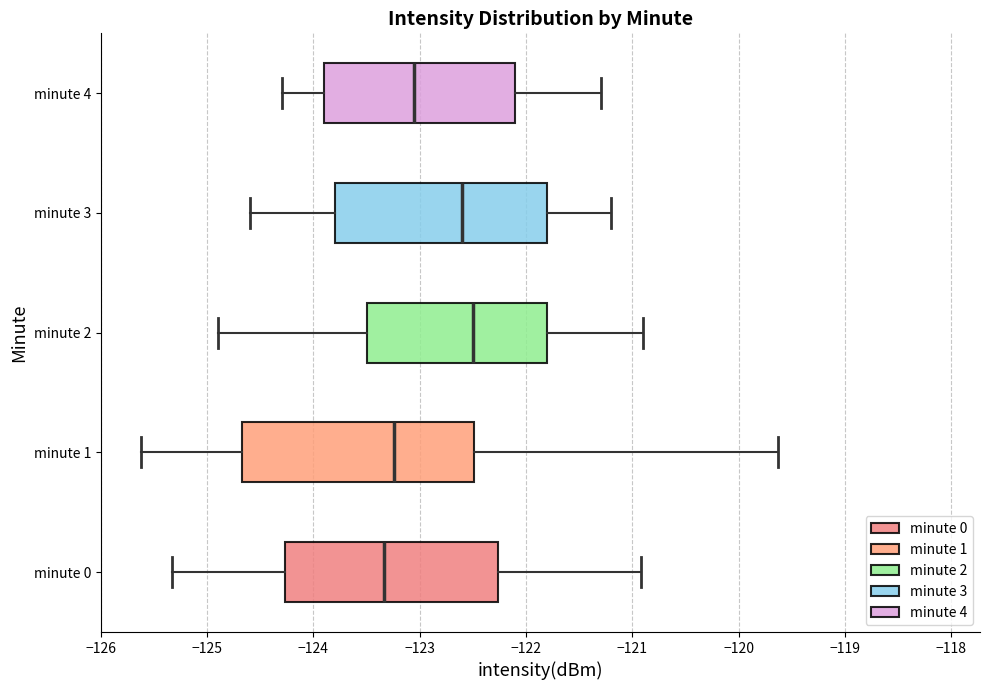

Reading bottom to top, transcribe this box plot: for each box, give where its median line is, the range the box spans, and where its two whiskers end, as read against the x-axis. The values are not printed on the chart, so give them approximately, as read against the axis.

minute 0: median -123.3, box -124.3 to -122.3, whiskers -125.3 to -120.9
minute 1: median -123.2, box -124.7 to -122.5, whiskers -125.6 to -119.6
minute 2: median -122.5, box -123.5 to -121.8, whiskers -124.9 to -120.9
minute 3: median -122.6, box -123.8 to -121.8, whiskers -124.6 to -121.2
minute 4: median -123.0, box -123.9 to -122.1, whiskers -124.3 to -121.3